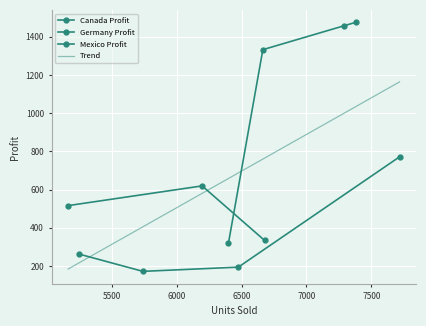

How many interior local valleys does the Canada Profit series have?

1